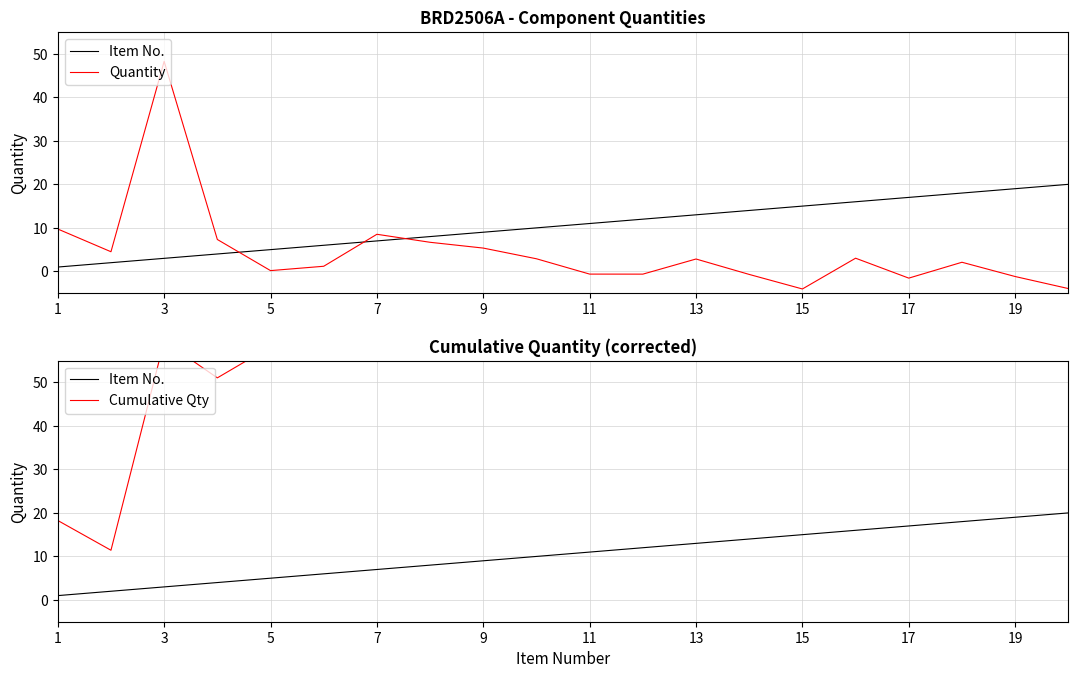

What is the spread (max minus min) of values at 17?

68.4